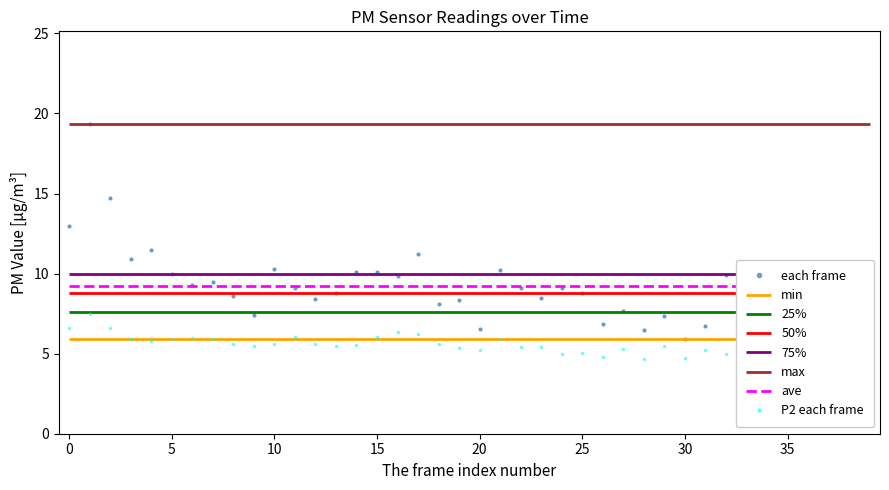

Reading left to right, extract all data points from this chart.

each frame: 13.0	19.3	14.7	10.9	11.5	10.0	9.3	9.5	8.6	7.4	10.3	9.1	8.4	8.8	10.1	10.1	9.9	11.2	8.1	8.3	6.6	10.2	9.1	8.5	9.1	8.8	6.9	7.7	6.5	7.4	5.9	6.7	9.9	8.3	7.3	9.7	8.8	8.3	7.1	7.3
P2 each frame: 6.6	7.5	6.6	5.9	5.8	5.9	6.0	5.9	5.6	5.5	5.6	6.1	5.6	5.5	5.6	6.0	6.4	6.2	5.6	5.3	5.2	5.9	5.4	5.4	5.0	5.1	4.8	5.3	4.7	5.5	4.7	5.2	5.0	5.2	4.9	5.5	5.1	5.3	5.2	4.9